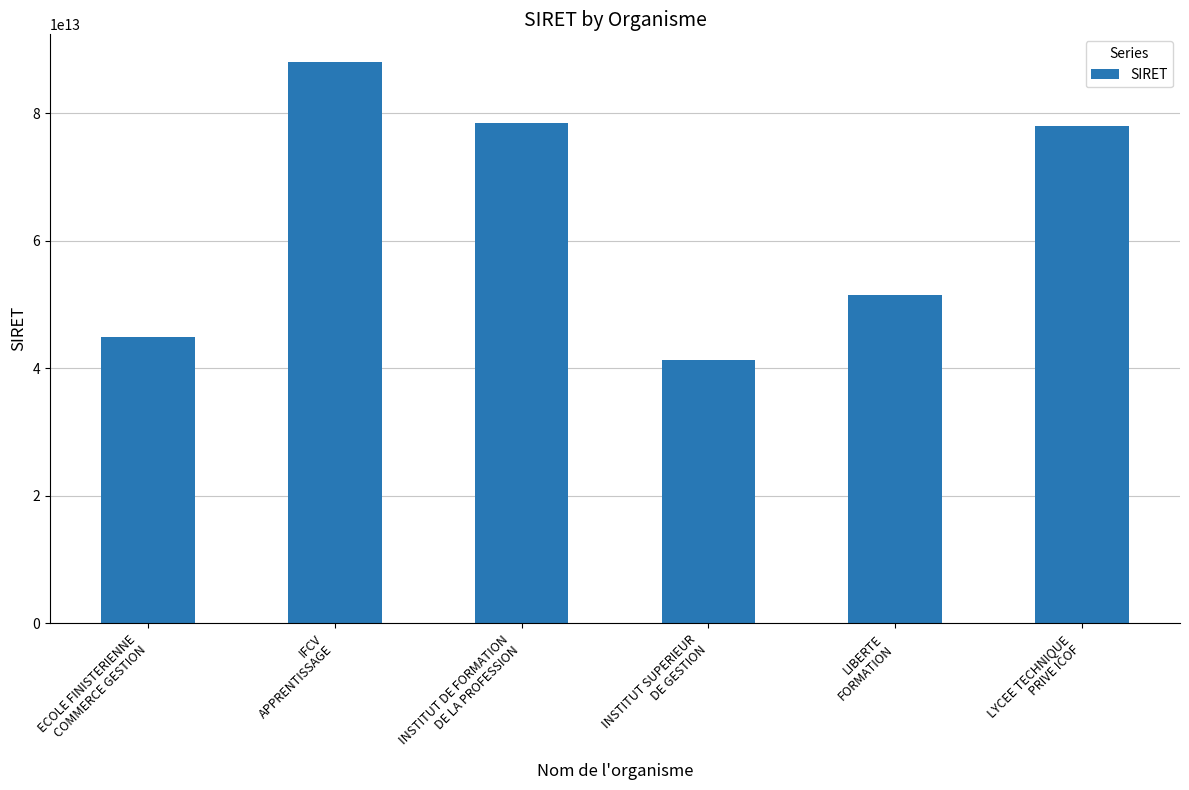

How many data points are less than 77988346100013?

3